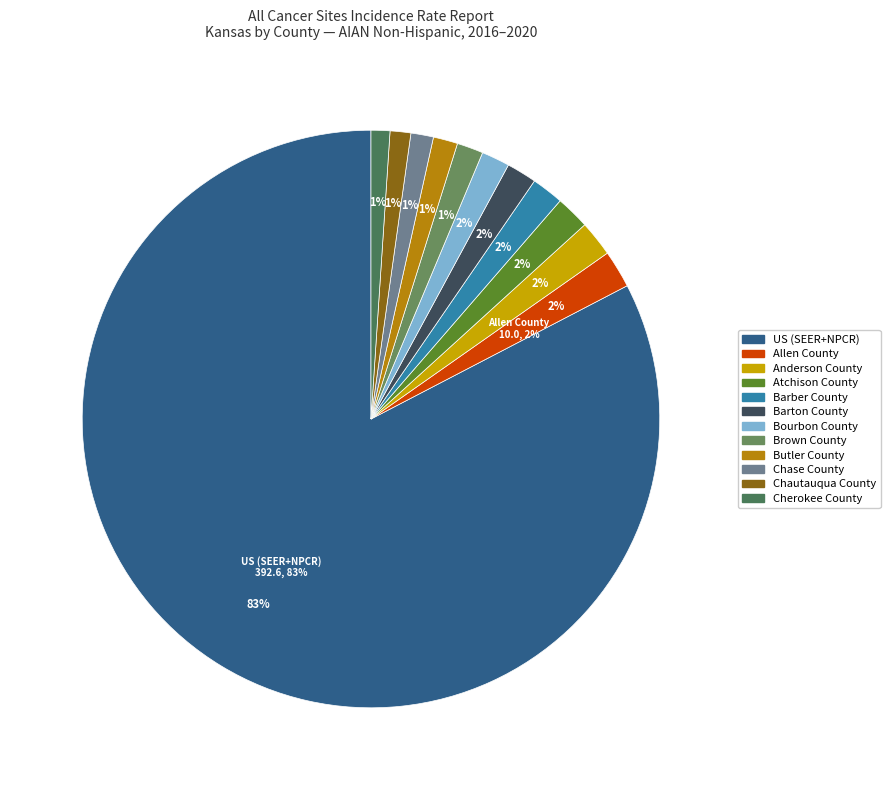

Is there a majority slice in this chart?

Yes